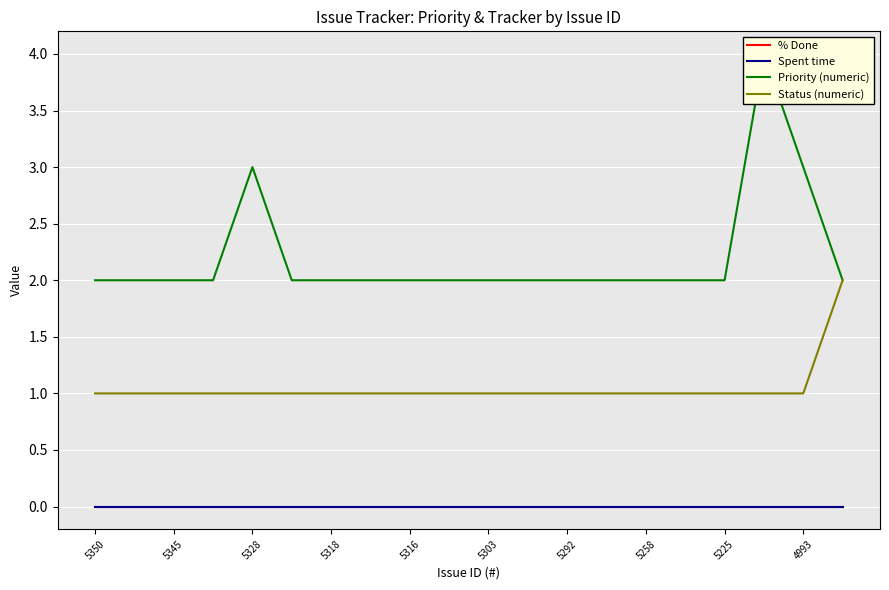

How many distinct data groups are displayed?

4